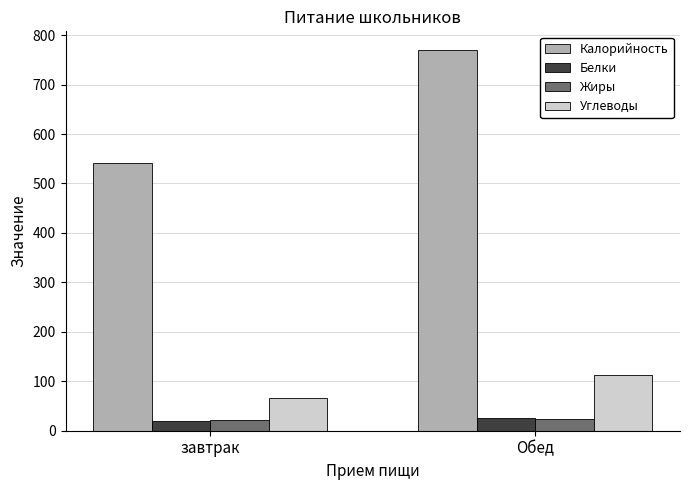

Which category has the highest value across all series?

Обед